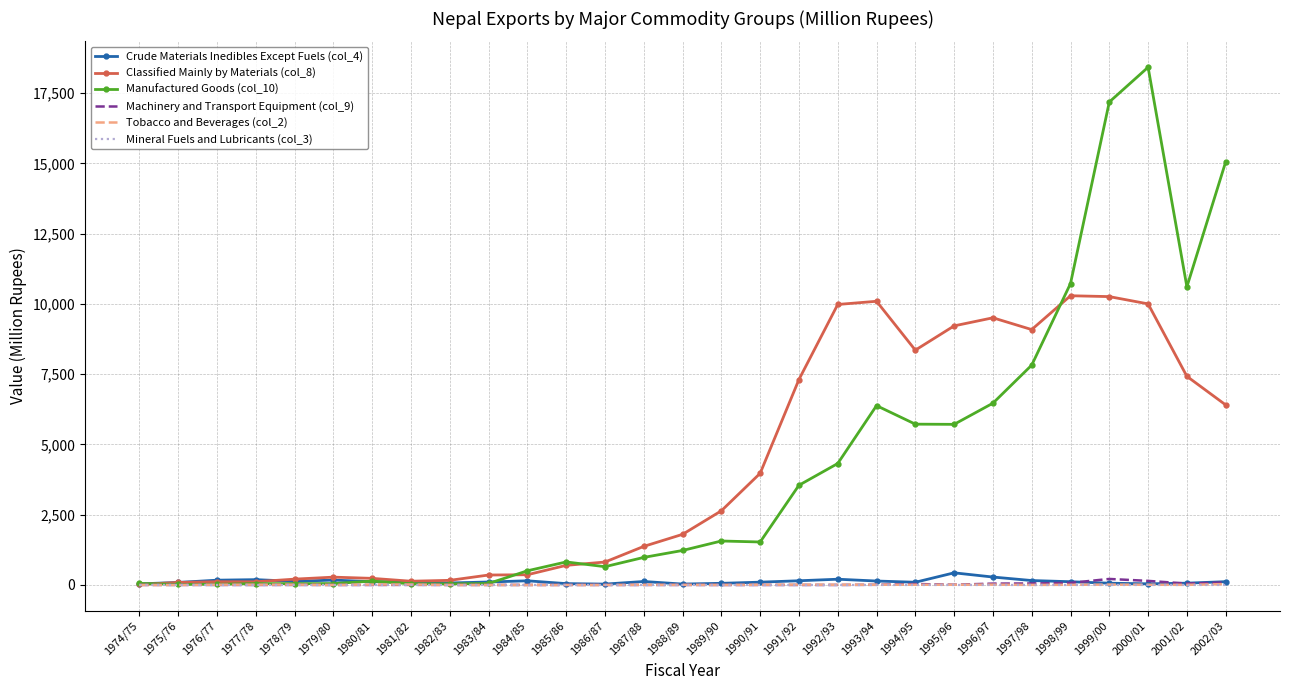

What is the average value of the Mineral Fuels and Lubricants (col_3) series?

0.1